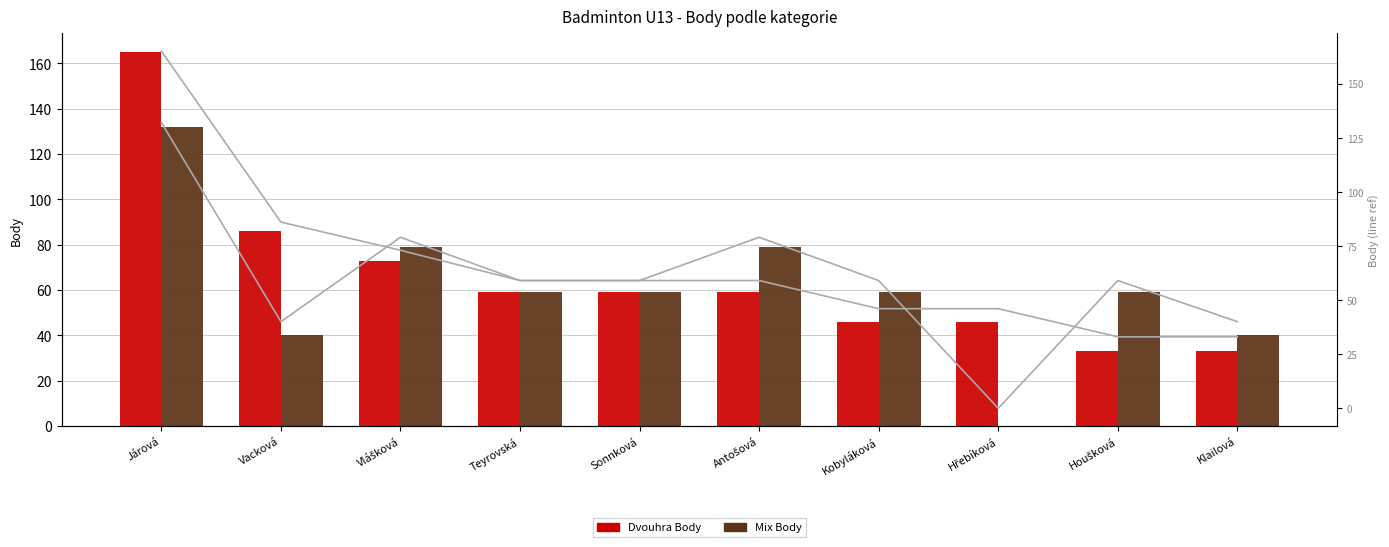

What is the sum of all Mix Body values?

606